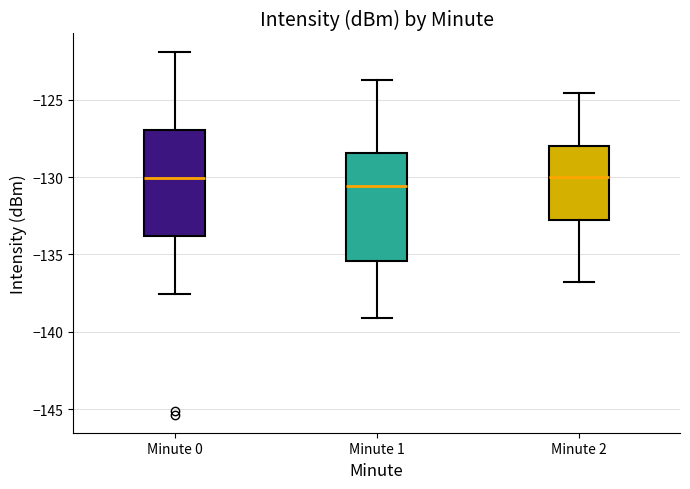

Where is the lower edge of the box for Minute 1 on the y-axis? The values are not printed on the chart, so give them approximately, as read against the axis.

-135.5